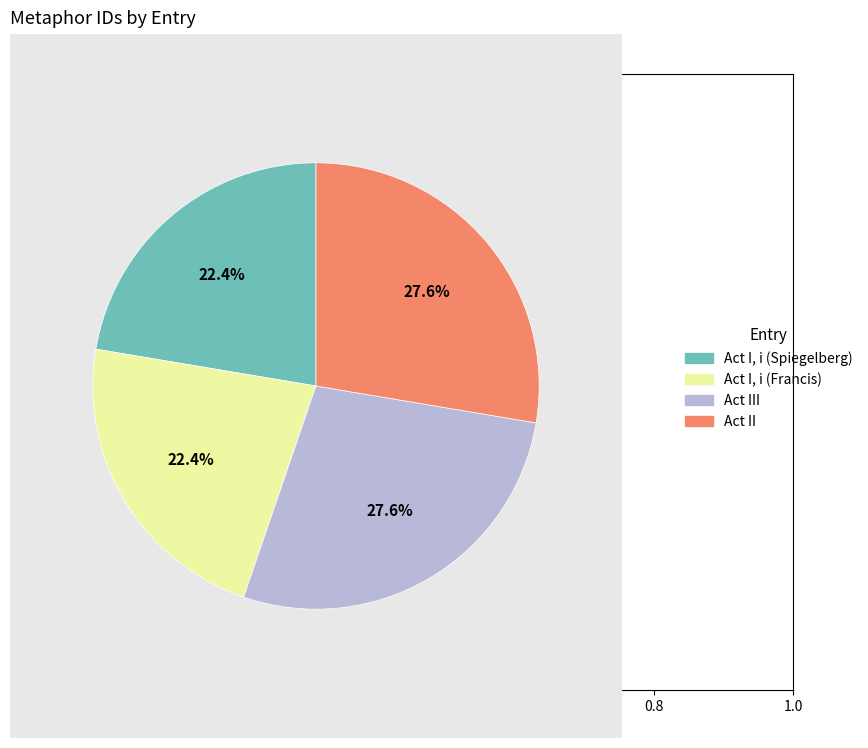

Approximately how many times larger is the value at Act I, i (Francis) compared to Act III?

0.8